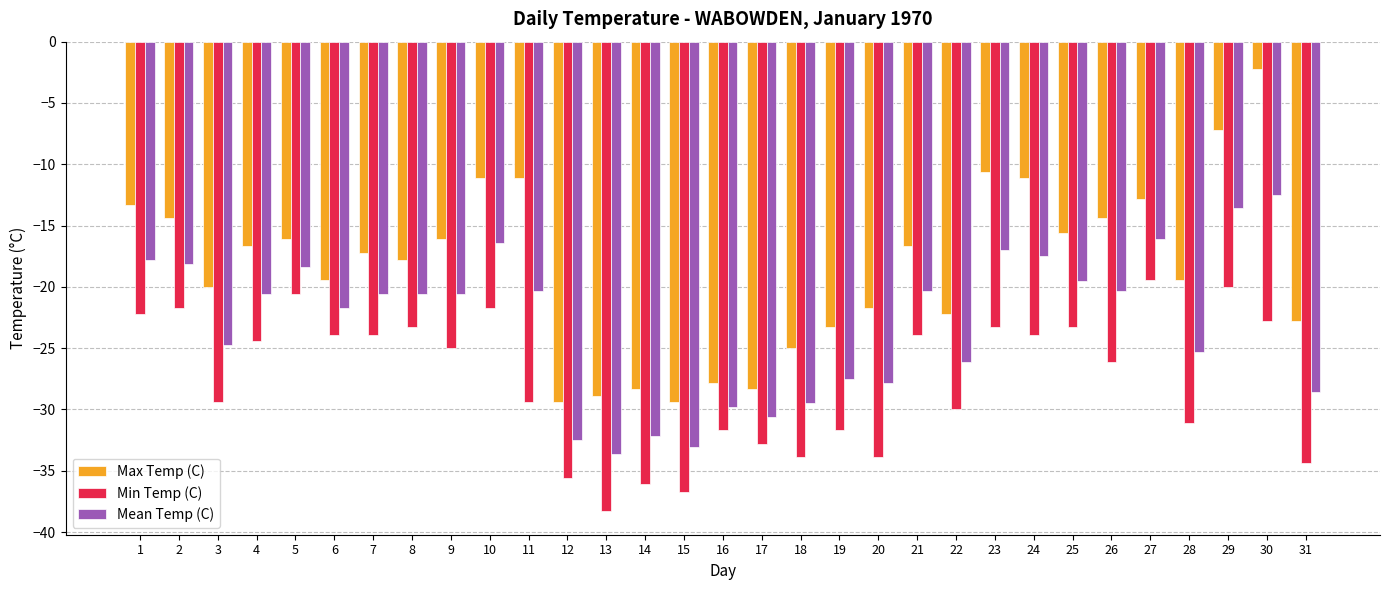

What is the sum of all Max Temp (C) values?

-570.3